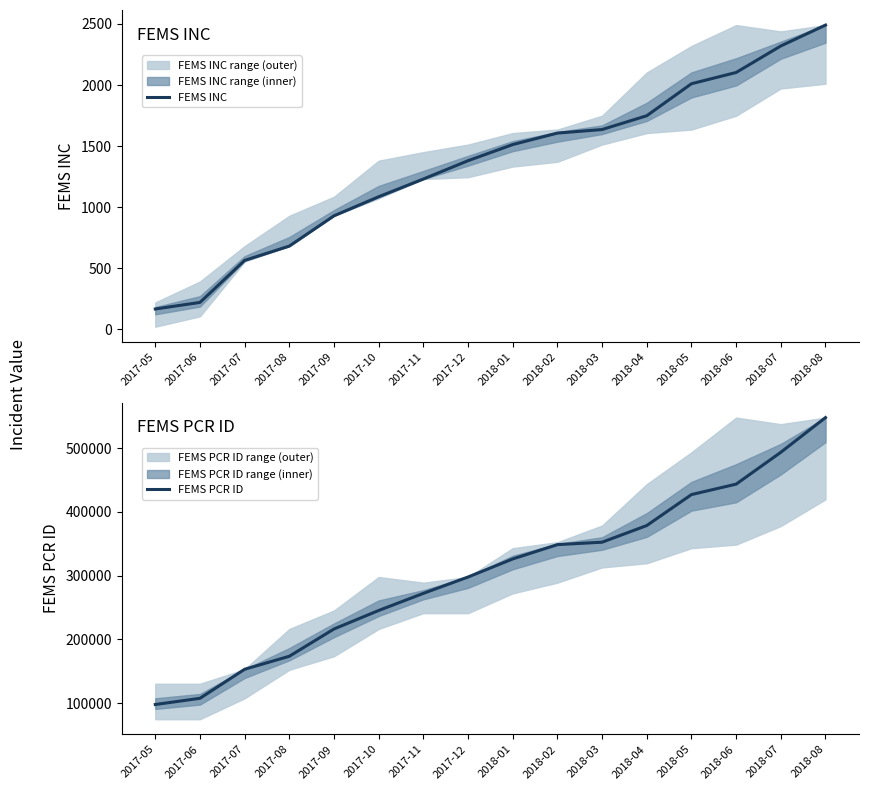

What is the total value across all series at 2018-06?

445671